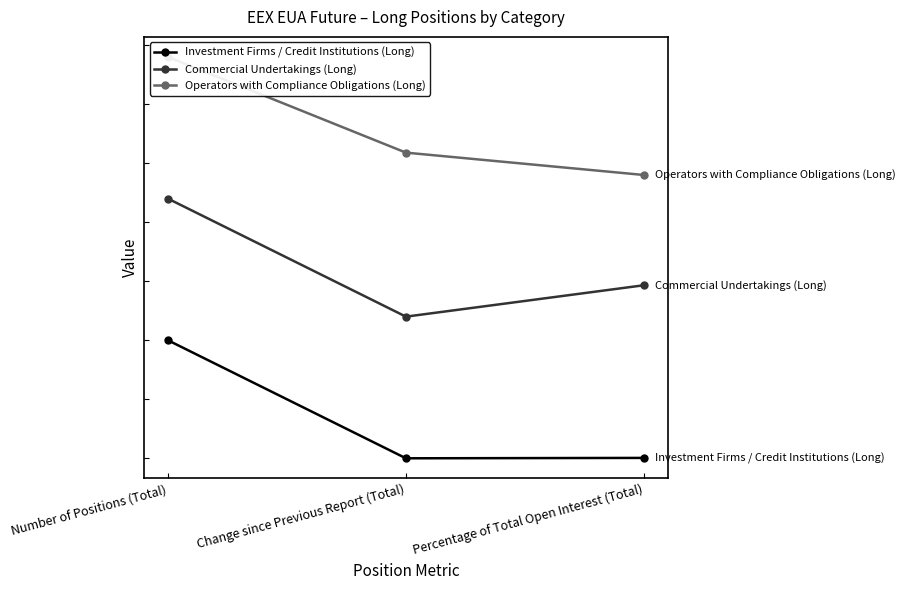

The value of Operators with Compliance Obligations (Long) at Percentage of Total Open Interest (Total) is 0.5. True or false?

False